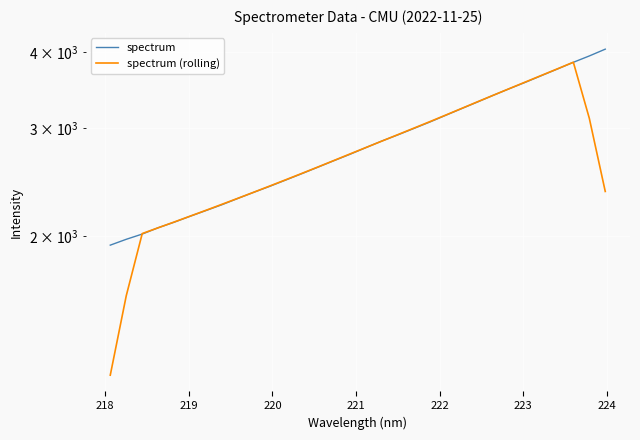

Which series has the largest total across all categories?

spectrum